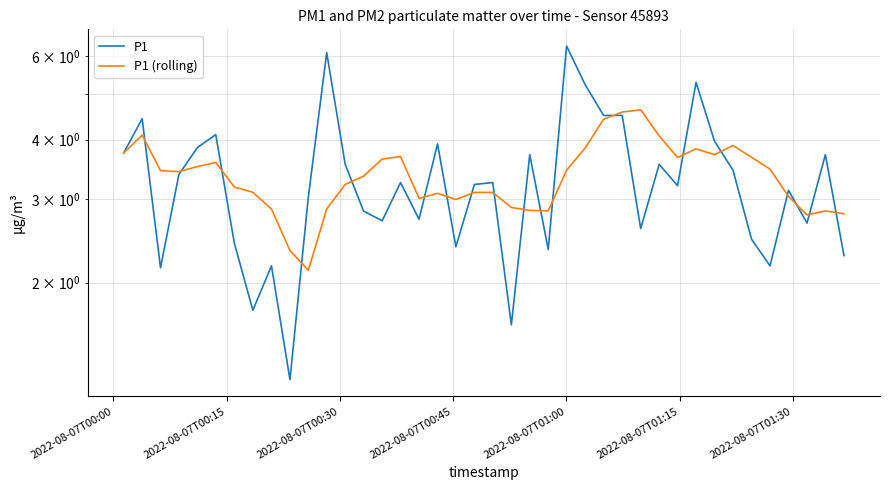

True or false: P1 (rolling) and P1 intersect in this chart.

True